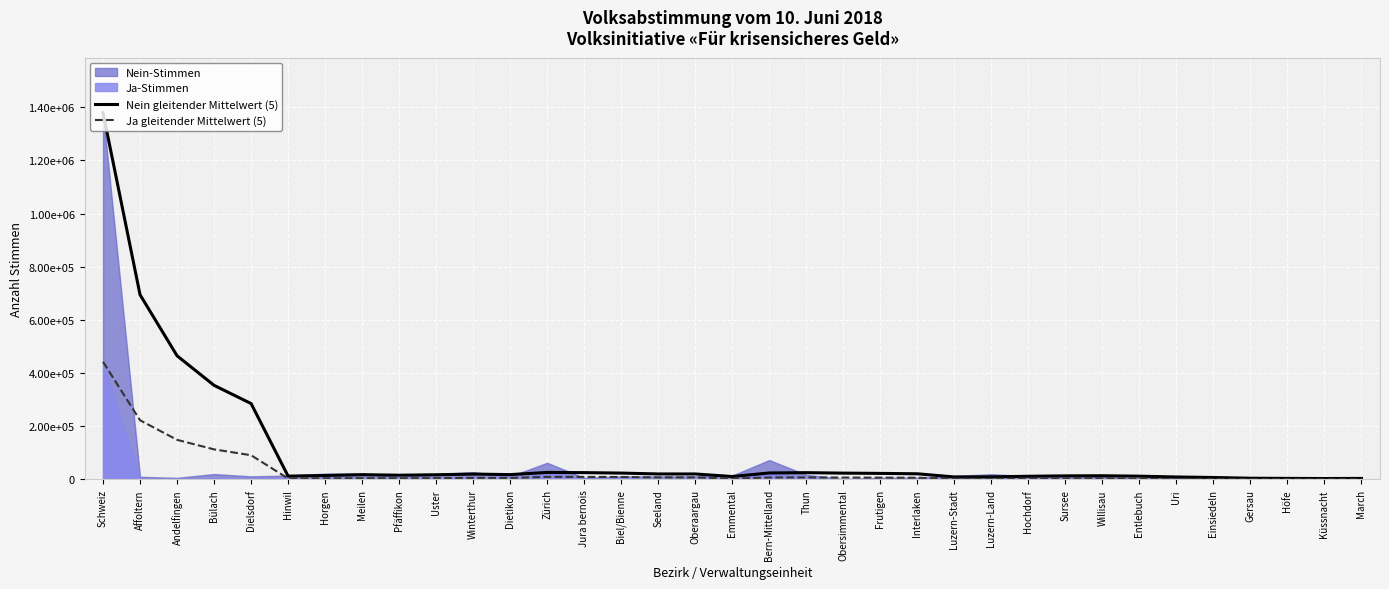

Reading left to right, extract all data points from this chart.

Nein gleitender Mittelwert (5): Schweiz=1379540.0	Affoltern=694817.0	Andelfingen=465241.7	Bülach=354032.0	Dielsdorf=285585.4	Hinwil=12597.6	Horgen=14969.8	Meilen=18117.0	Pfäffikon=16010.0	Uster=17708.6	Winterthur=20317.4	Dietikon=18318.6	Zürich=26479.4	Jura bernois=25745.8	Biel/Bienne=24015.2	Seeland=20737.0	Oberaargau=20690.2	Emmental=11108.8	Bern-Mittelland=24480.8	Thun=25629.4	Obersimmental=23865.4	Frutigen=22875.0	Interlaken=21399.0	Luzern-Stadt=9446.0	Luzern-Land=9948.2	Hochdorf=12026.0	Sursee=13552.2	Willisau=13985.0	Entlebuch=12358.0	Uri=9366.8	Einsiedeln=7491.0	Gersau=4701.4	Höfe=4035.4	Küssnacht=3568.0	March=3974.6
Ja gleitender Mittelwert (5): Schweiz=442387.0	Affoltern=222735.0	Andelfingen=149082.3	Bülach=113190.5	Dielsdorf=91168.8	Hinwil=3707.6	Horgen=4251.2	Meilen=4893.6	Pfäffikon=4417.2	Uster=4972.4	Winterthur=6065.0	Dietikon=5556.6	Zürich=9818.0	Jura bernois=9623.8	Biel/Bienne=9293.6	Seeland=7792.6	Oberaargau=7732.4	Emmental=3238.2	Bern-Mittelland=7544.0	Thun=7731.0	Obersimmental=7213.0	Frutigen=6953.0	Interlaken=6567.0	Luzern-Stadt=2878.8	Luzern-Land=2930.4	Hochdorf=3538.2	Sursee=3849.0	Willisau=3879.4	Entlebuch=2987.6	Uri=2153.4	Einsiedeln=1615.6	Gersau=999.6	Höfe=846.2	Küssnacht=799.2	March=893.6